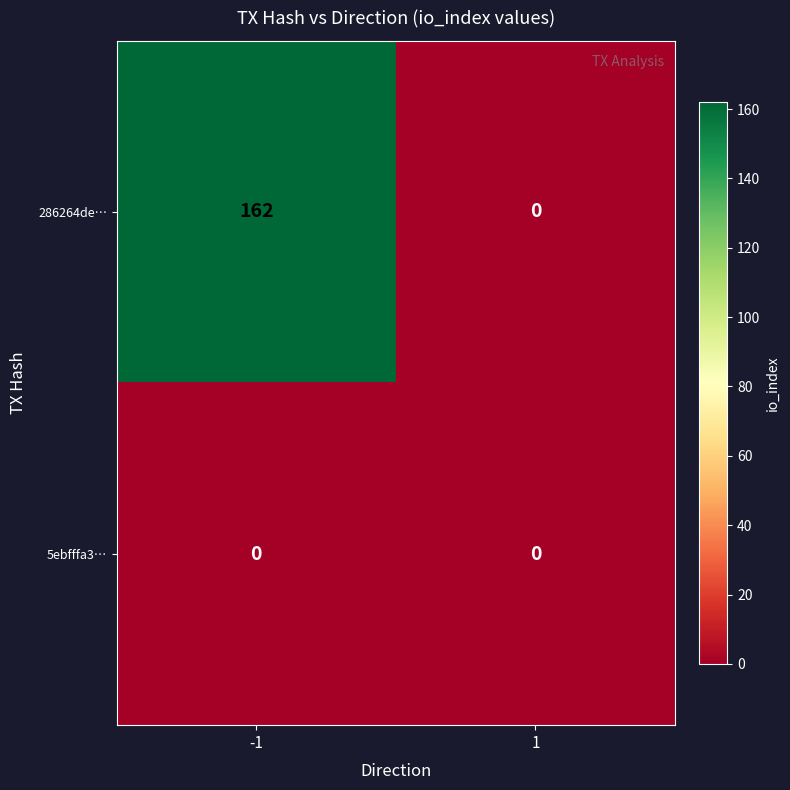

What is the maximum value shown in the chart?

162